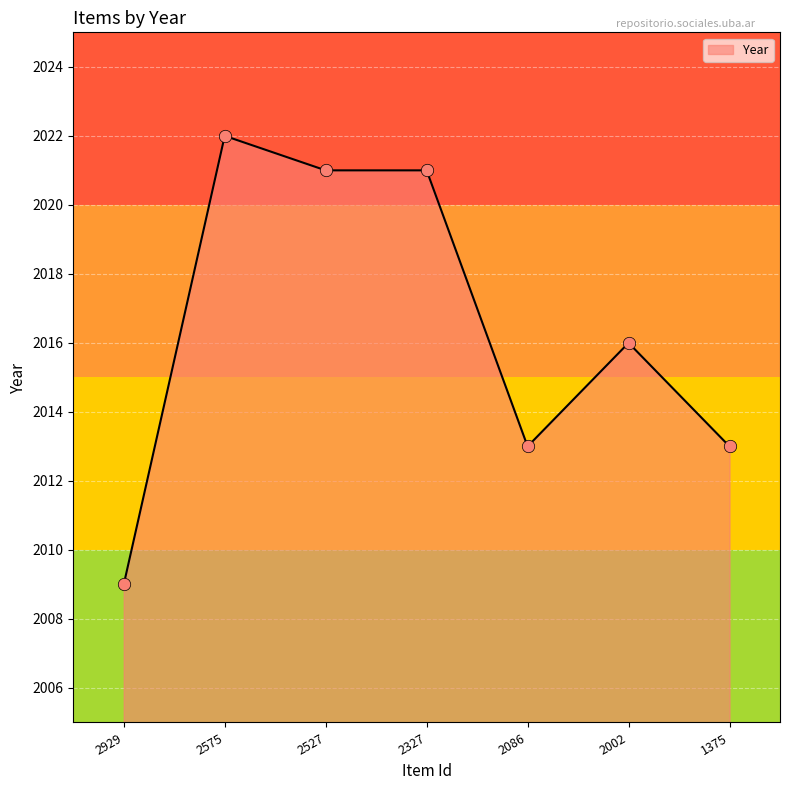

What is the change in value from 2929 to 1375?

+4